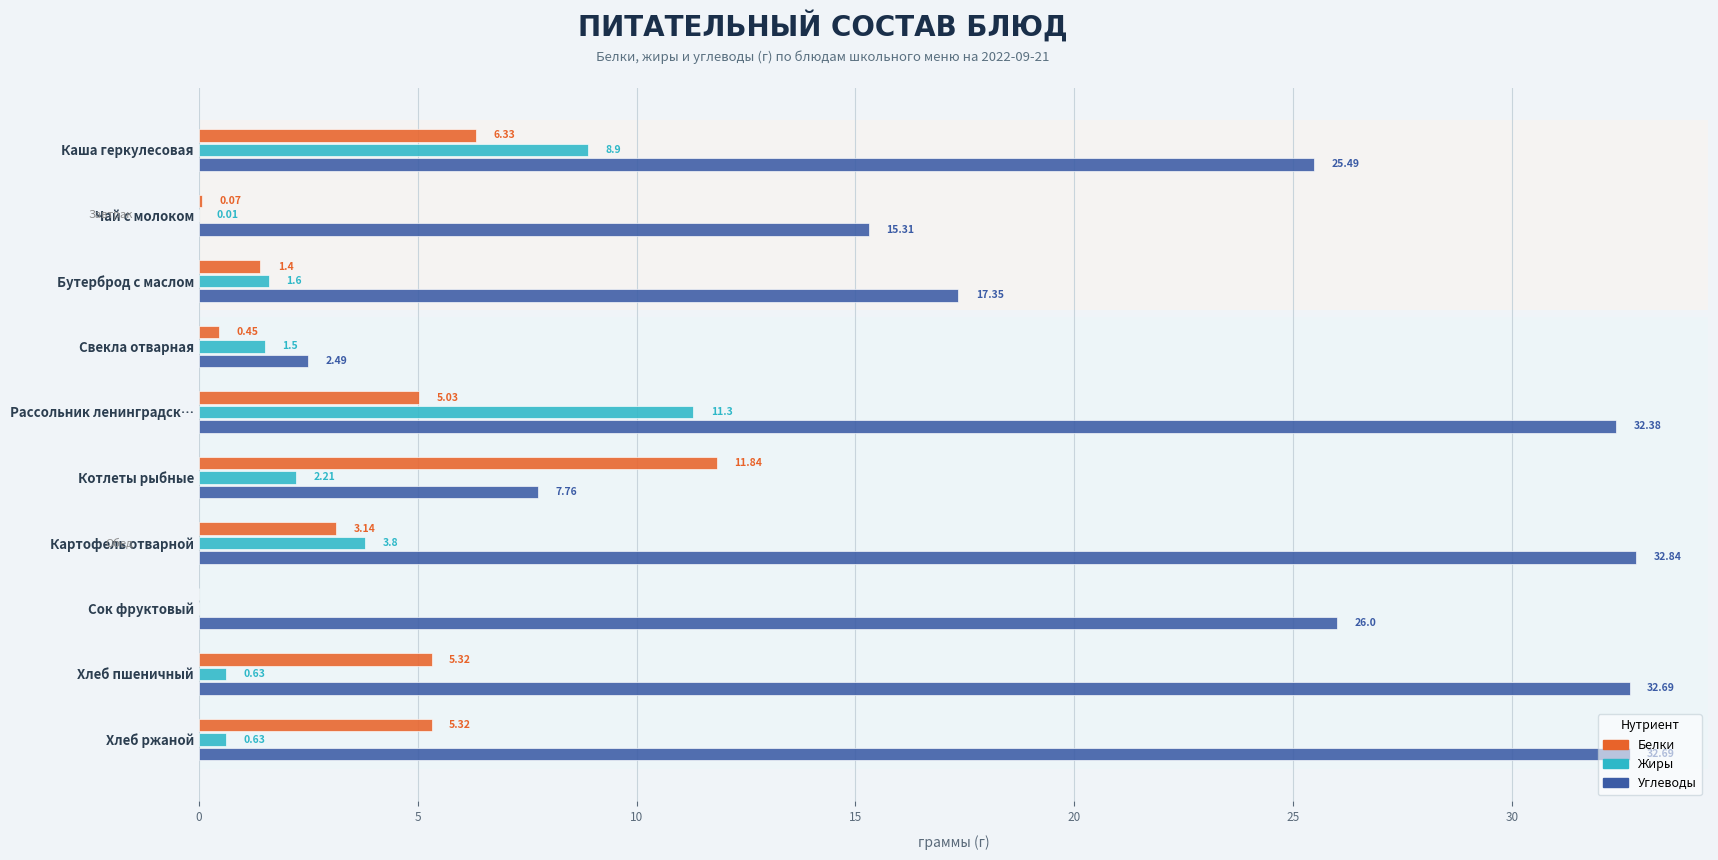

At which label is Жиры closest to 5?

Картофель отварной